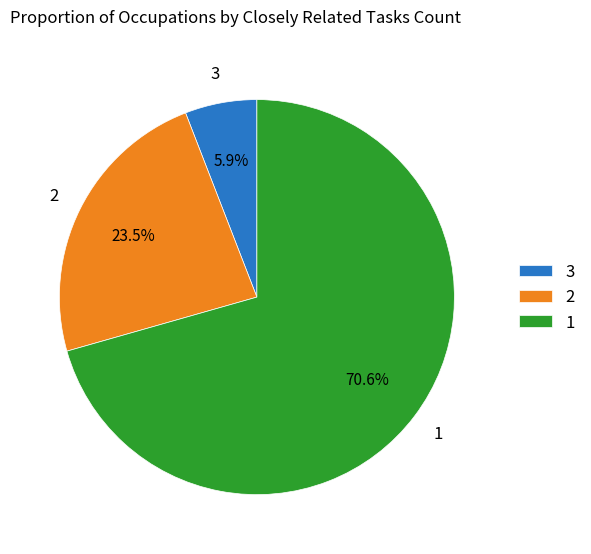

Rank the categories by value from lowest to highest.

3, 2, 1